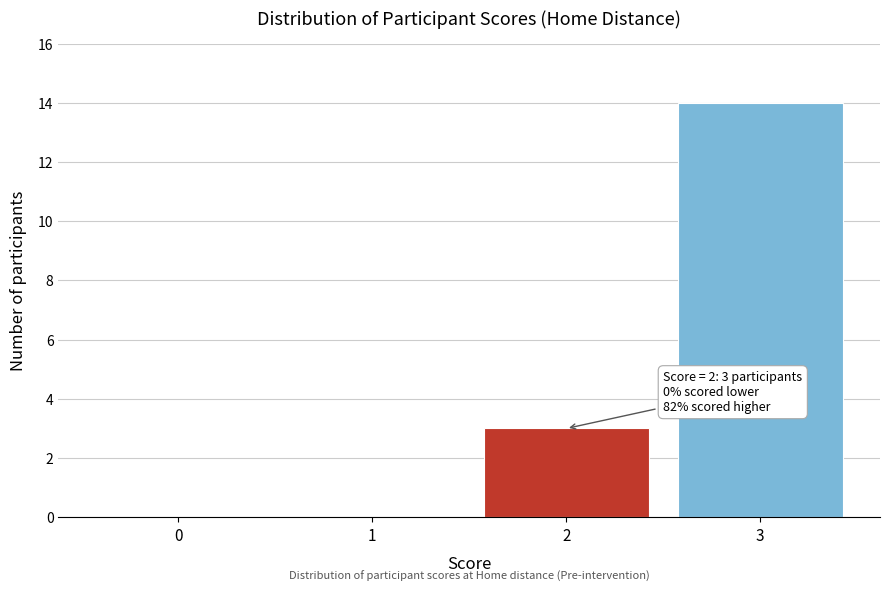

Reading right to left, extract all data points from this chart.

3=14	2=3	1=0	0=0